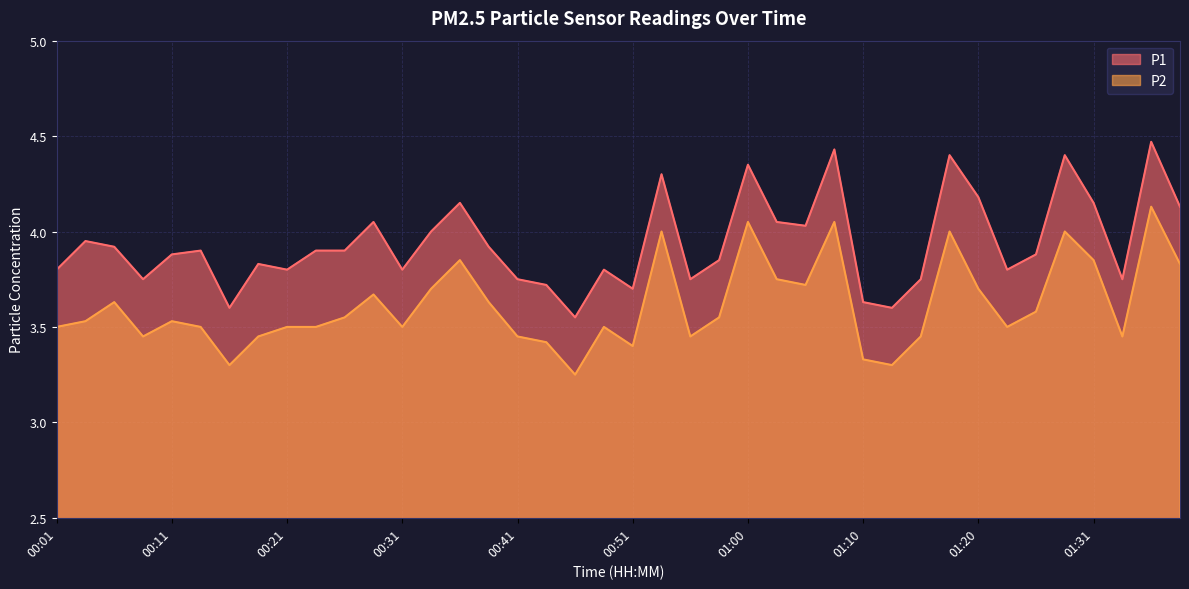

Reading right to left, what are all the values shown in this chart?

P1: 01:38=4.1	01:36=4.5	01:33=3.8	01:31=4.2	01:28=4.4	01:26=3.9	01:23=3.8	01:20=4.2	01:18=4.4	01:15=3.8	01:13=3.6	01:10=3.6	01:08=4.4	01:05=4.0	01:03=4.0	01:00=4.3	00:58=3.9	00:55=3.8	00:53=4.3	00:51=3.7	00:48=3.8	00:46=3.5	00:43=3.7	00:41=3.8	00:38=3.9	00:36=4.2	00:33=4.0	00:31=3.8	00:28=4.0	00:26=3.9	00:23=3.9	00:21=3.8	00:18=3.8	00:16=3.6	00:14=3.9	00:11=3.9	00:09=3.8	00:06=3.9	00:04=4.0	00:01=3.8
P2: 01:38=3.8	01:36=4.1	01:33=3.5	01:31=3.9	01:28=4.0	01:26=3.6	01:23=3.5	01:20=3.7	01:18=4.0	01:15=3.5	01:13=3.3	01:10=3.3	01:08=4.0	01:05=3.7	01:03=3.8	01:00=4.0	00:58=3.5	00:55=3.5	00:53=4.0	00:51=3.4	00:48=3.5	00:46=3.2	00:43=3.4	00:41=3.5	00:38=3.6	00:36=3.9	00:33=3.7	00:31=3.5	00:28=3.7	00:26=3.5	00:23=3.5	00:21=3.5	00:18=3.5	00:16=3.3	00:14=3.5	00:11=3.5	00:09=3.5	00:06=3.6	00:04=3.5	00:01=3.5